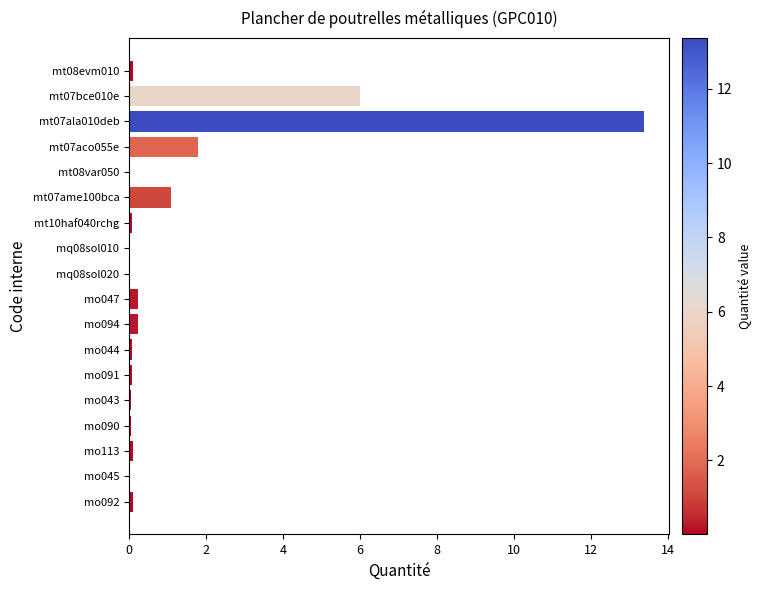

The chart shows a value of 9.5 at mt07bce010e. True or false?

False